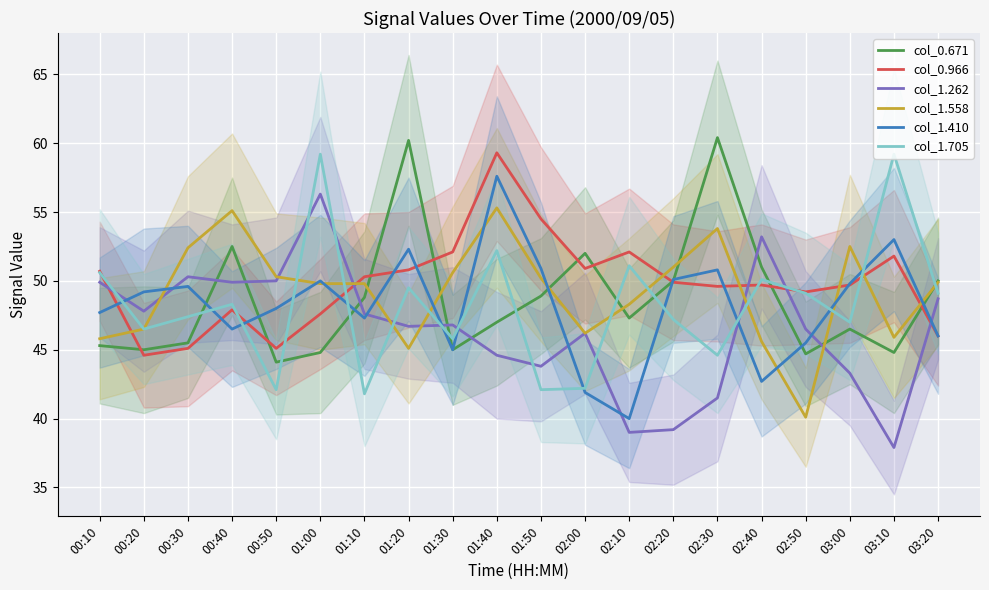

What is the label of the 3rd point from the left?

00:30